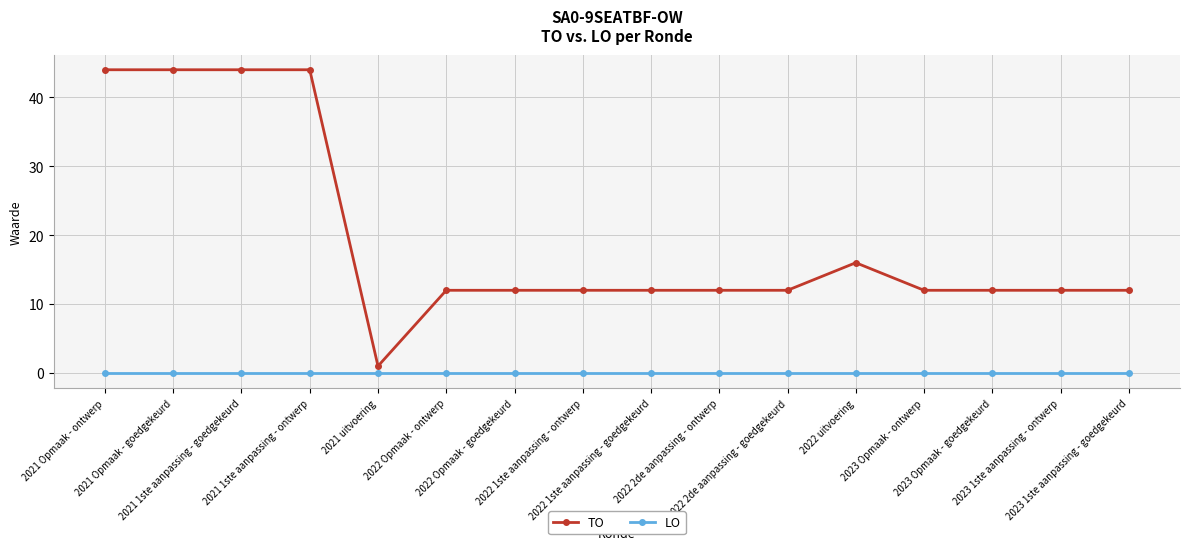

True or false: TO and LO cross at least once.

False